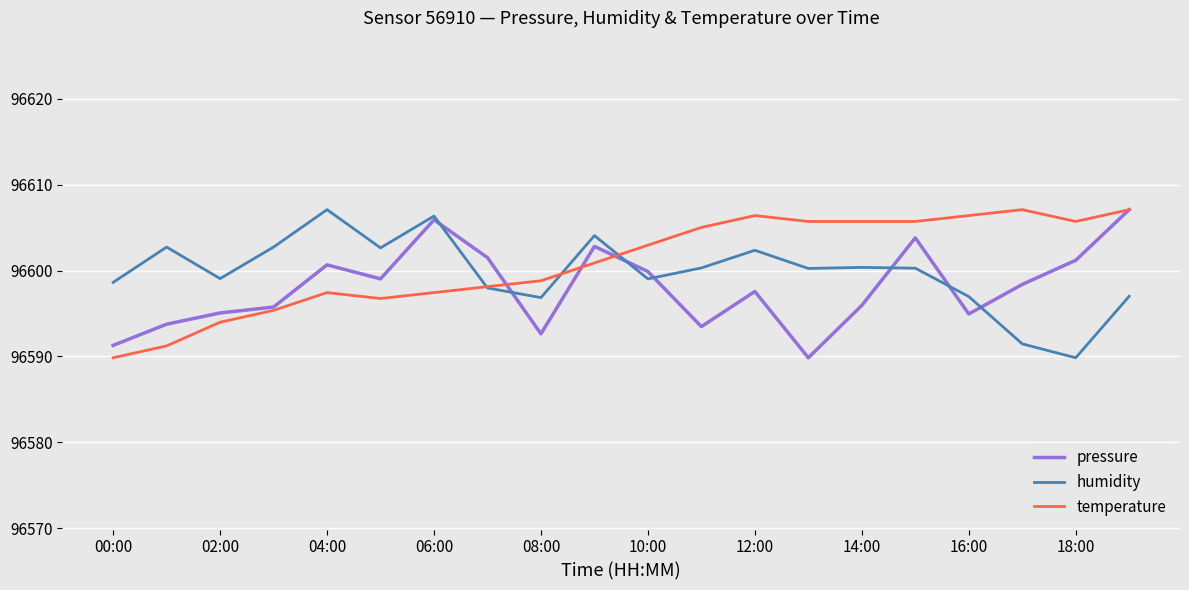

What is the minimum value shown in the chart?

96589.8